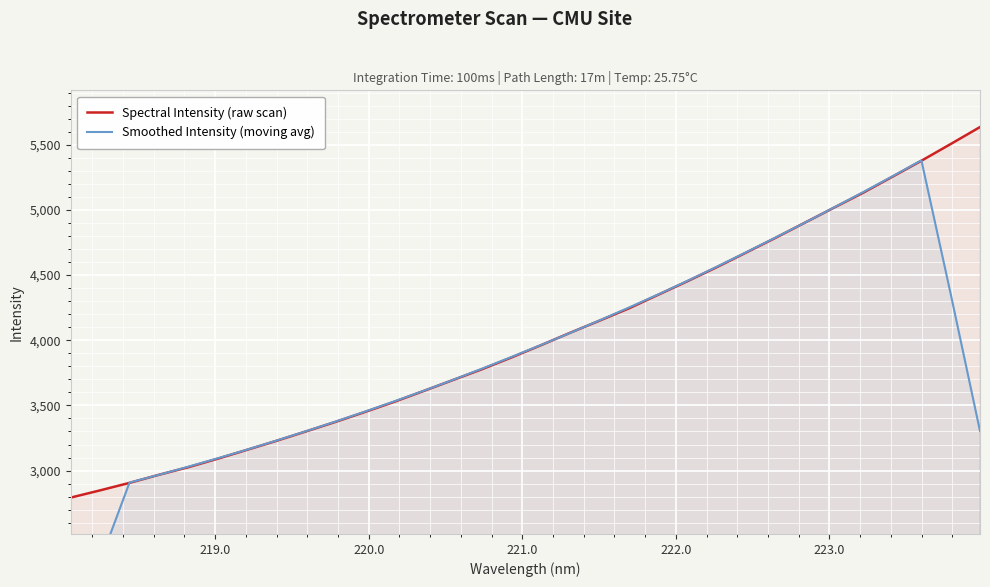

How many times do Smoothed Intensity (moving avg) and Spectral Intensity (raw scan) cross each other?

4